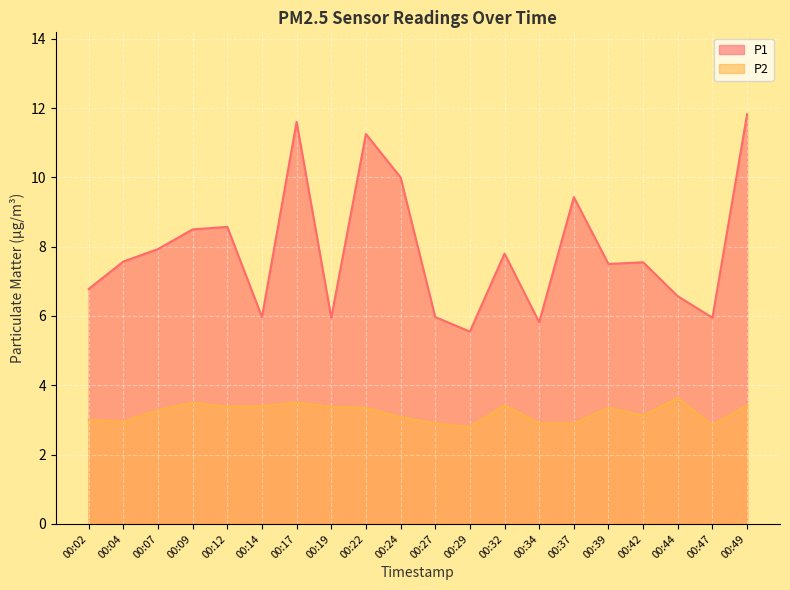

Between 00:09 and 00:37, which series saw the biggest shift?

P1